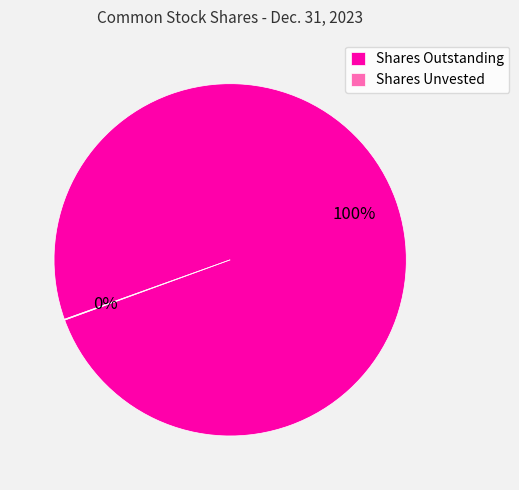

Is there any slice that represents more than half of the pie?

Yes